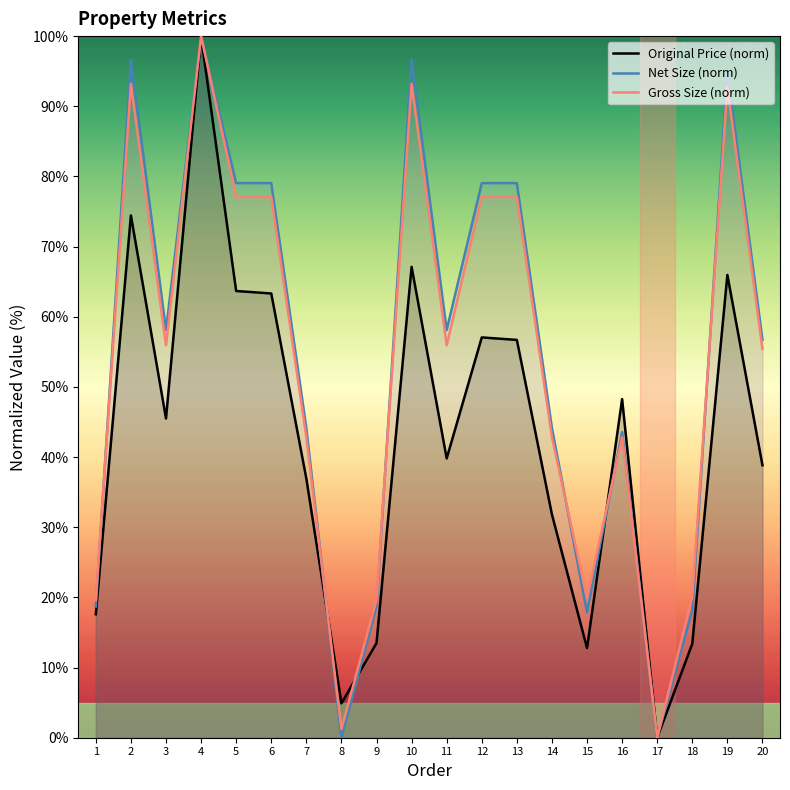

At which label is Gross Size (norm) closest to 50?

20